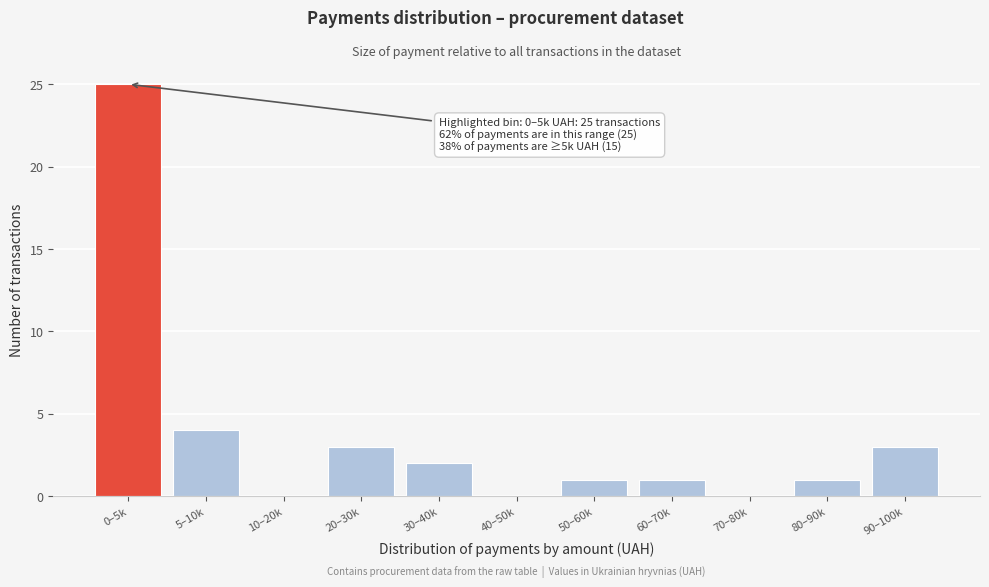

Reading left to right, what are all the values shown in this chart?

0–5k=25	5–10k=4	10–20k=0	20–30k=3	30–40k=2	40–50k=0	50–60k=1	60–70k=1	70–80k=0	80–90k=1	90–100k=3